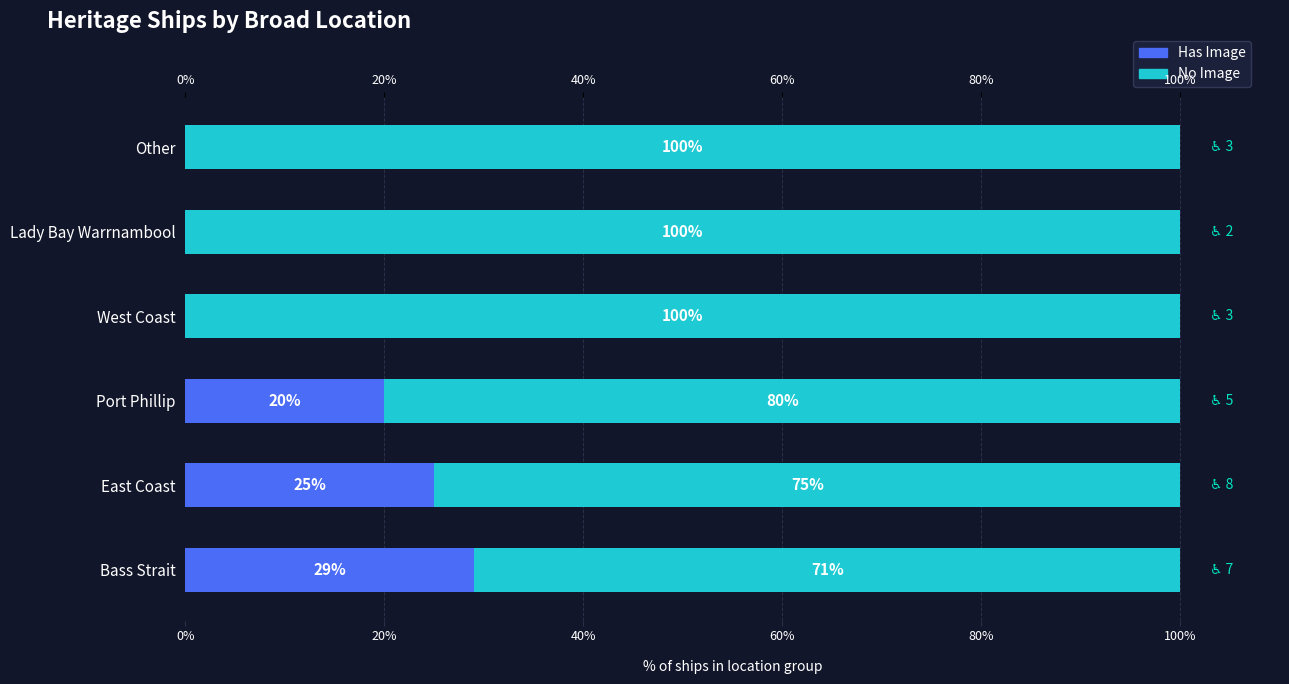

At how many categories does at least one series exceed 42?

6